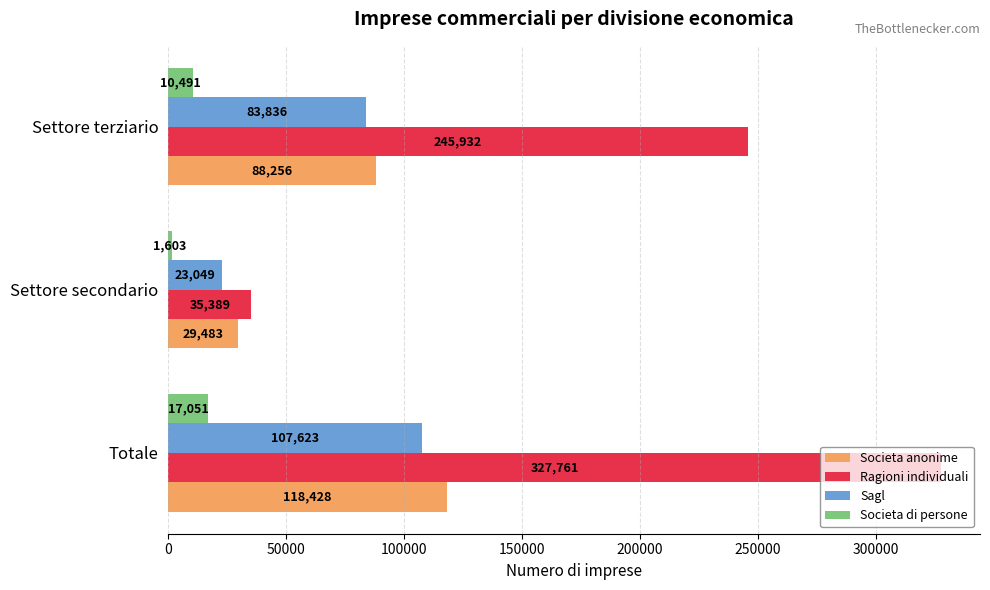

What is the average value of the Societa di persone series?

9715